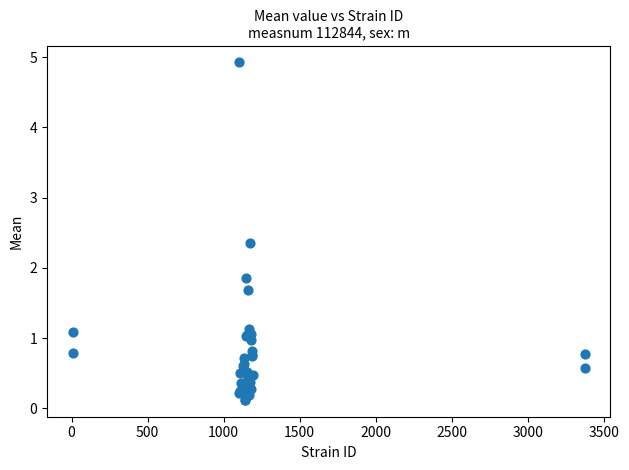

What Y value in the scatter plot is closest to 2?

1.9